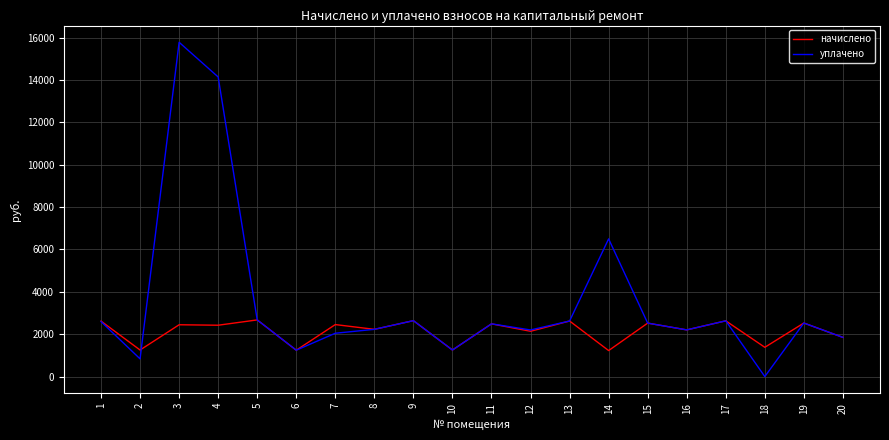

What is the maximum value for начислено?

2674.1